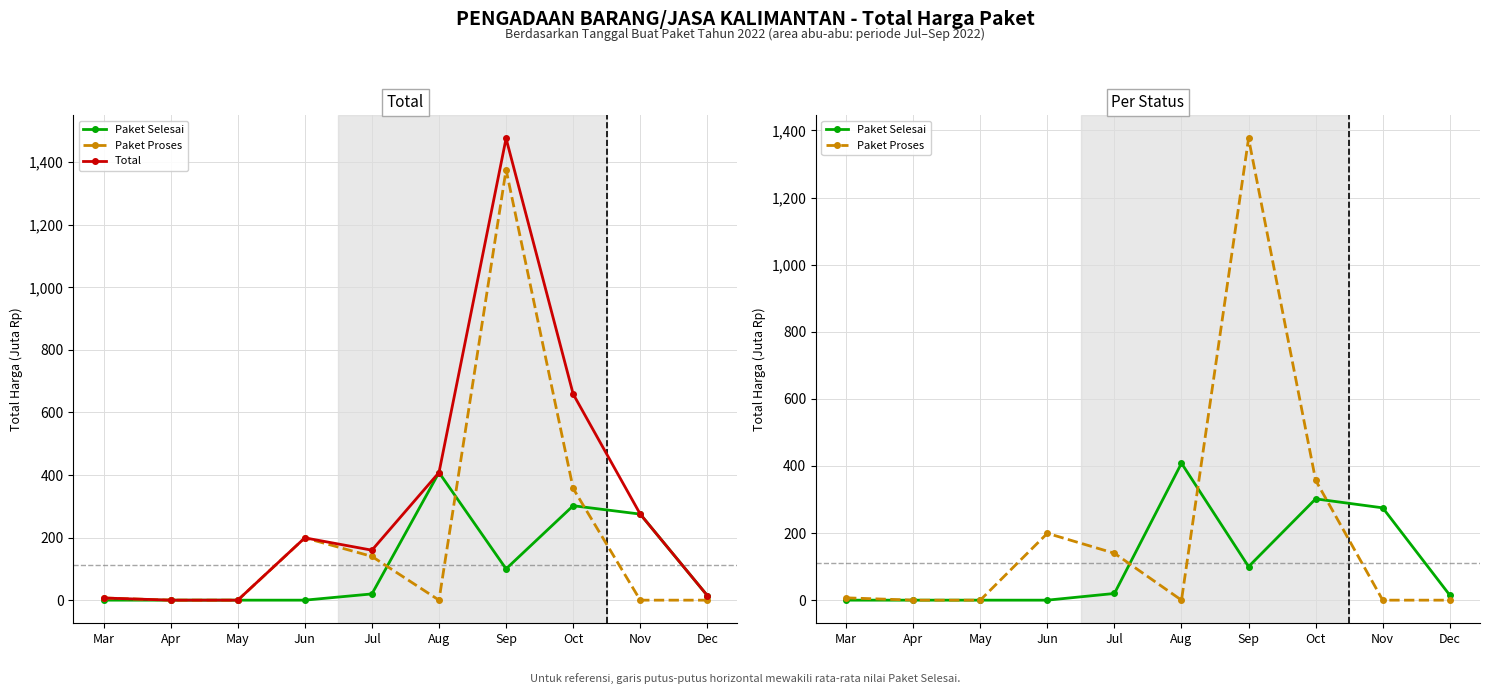

Which series has the widest spread of values?

Total